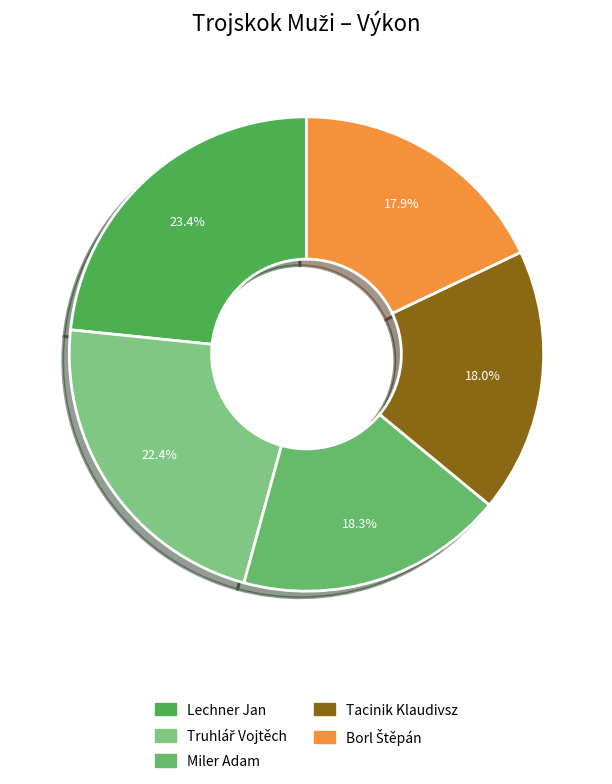

How many slices are in this pie chart?

5